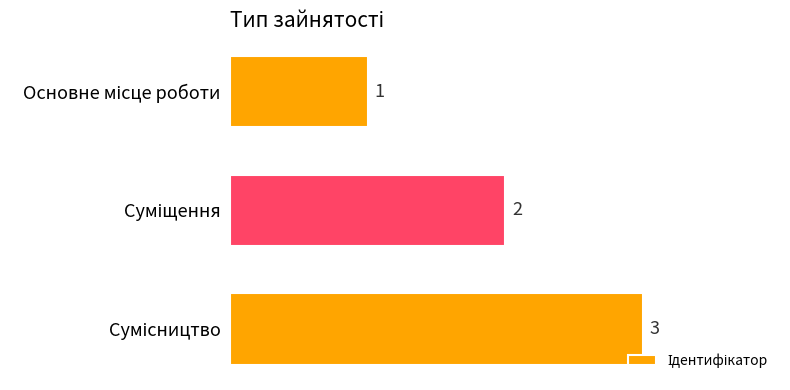

What is the greatest value displayed?

3